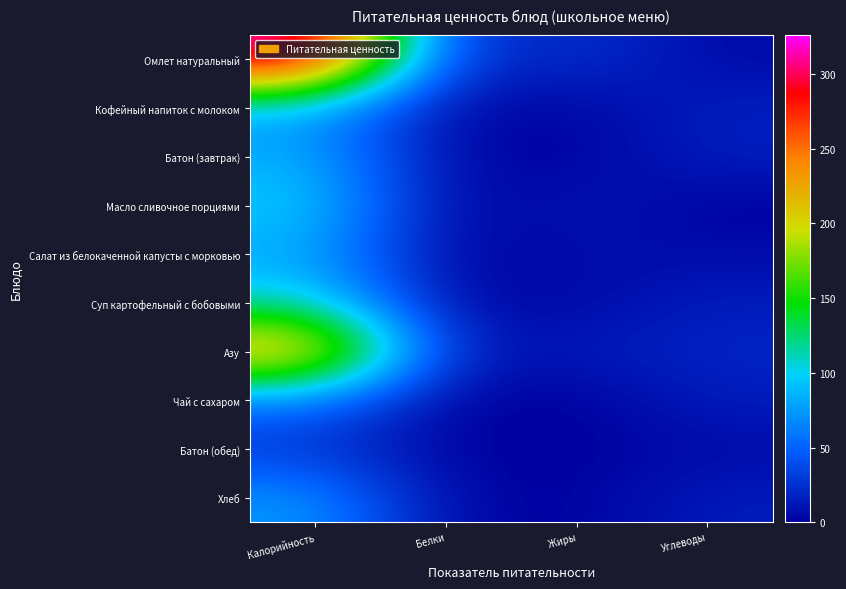

Reading left to right, list all the values displayed in this chart.

Омлет натуральный: Калорийность=326.1	Белки=17.2	Жиры=26.8	Углеводы=4.6
Кофейный напиток с молоком: Калорийность=79.0	Белки=3.2	Жиры=2.7	Углеводы=15.9
Батон (завтрак): Калорийность=83.6	Белки=2.4	Жиры=0.9	Углеводы=16.4
Масло сливочное порциями: Калорийность=99.0	Белки=0.1	Жиры=10.9	Углеводы=0.2
Салат из белокаченной капусты с морковью: Калорийность=81.6	Белки=1.0	Жиры=6.1	Углеводы=5.8
Суп картофельный с бобовыми: Калорийность=108.0	Белки=2.3	Жиры=4.2	Углеводы=15.1
Азу: Калорийность=246.2	Белки=12.9	Жиры=13.2	Углеводы=18.7
Чай с сахаром: Калорийность=60.0	Белки=0.1	Жиры=0.0	Углеводы=15.0
Батон (обед): Калорийность=26.2	Белки=0.8	Жиры=0.3	Углеводы=5.1
Хлеб: Калорийность=74.8	Белки=2.8	Жиры=0.5	Углеводы=14.4